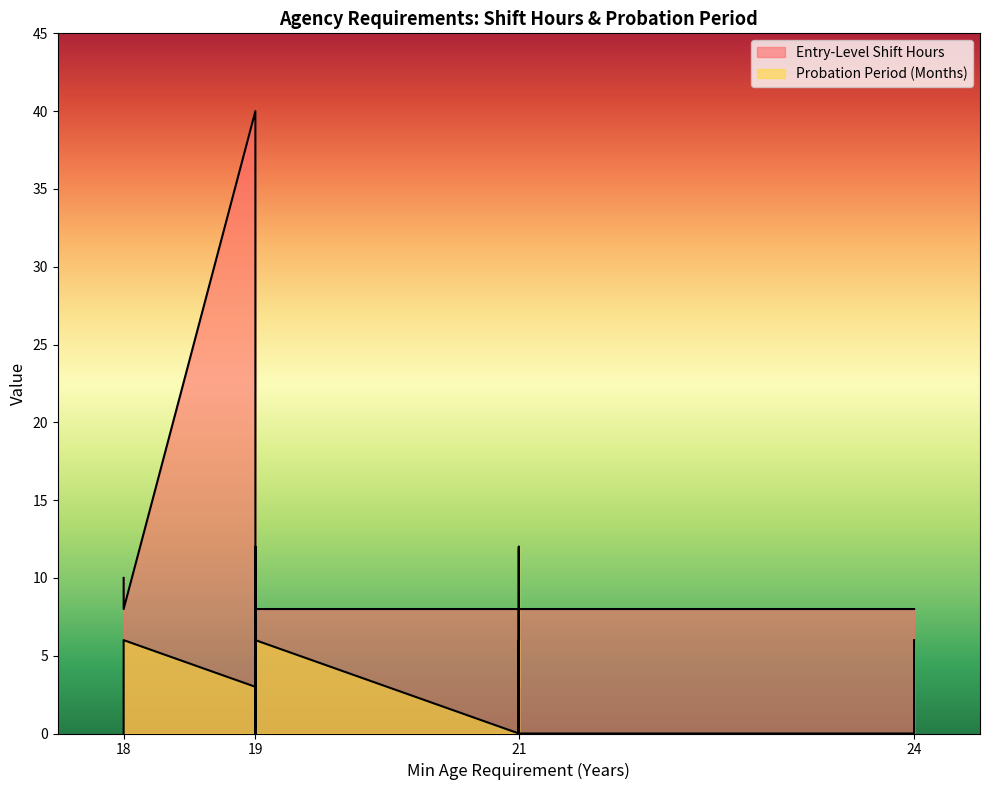

What is the label of the 33rd point from the right?

19